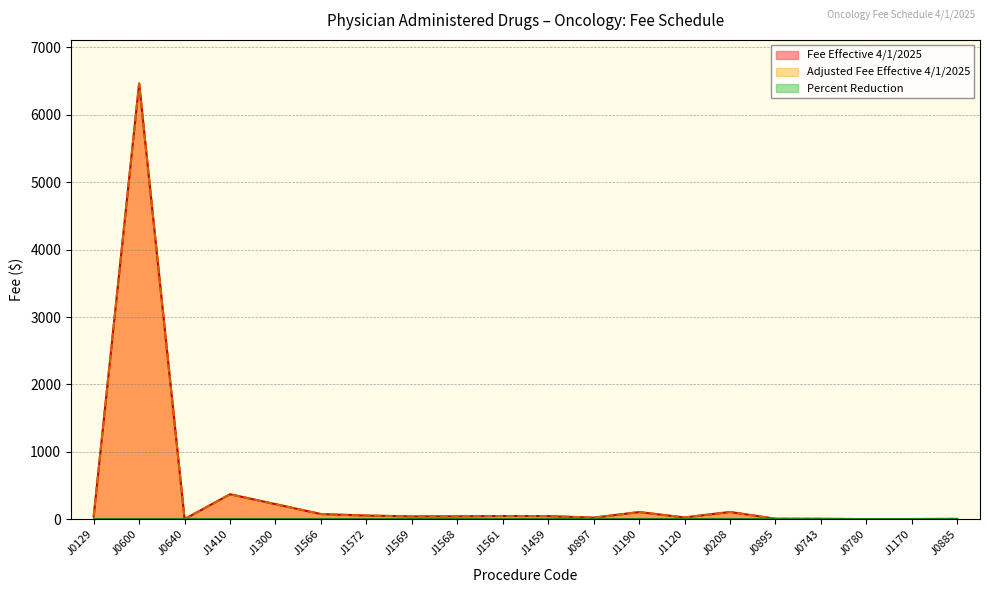

Does the chart have visible grid lines?

Yes